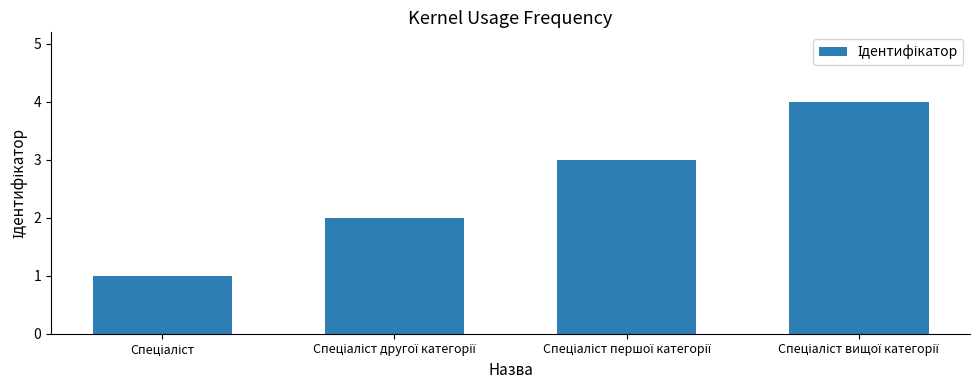

What is the maximum value shown in the chart?

4